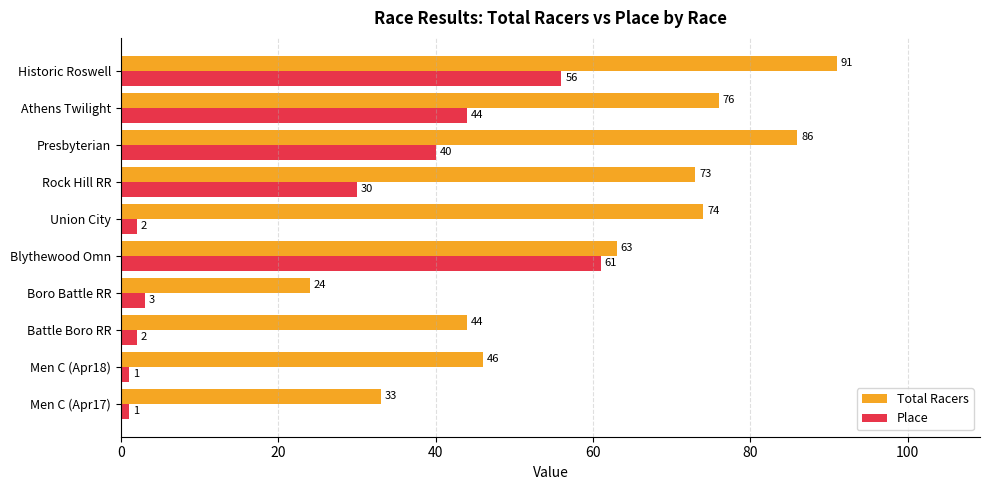

Between Men C (Apr18) and Athens Twilight, which series saw the biggest shift?

Place